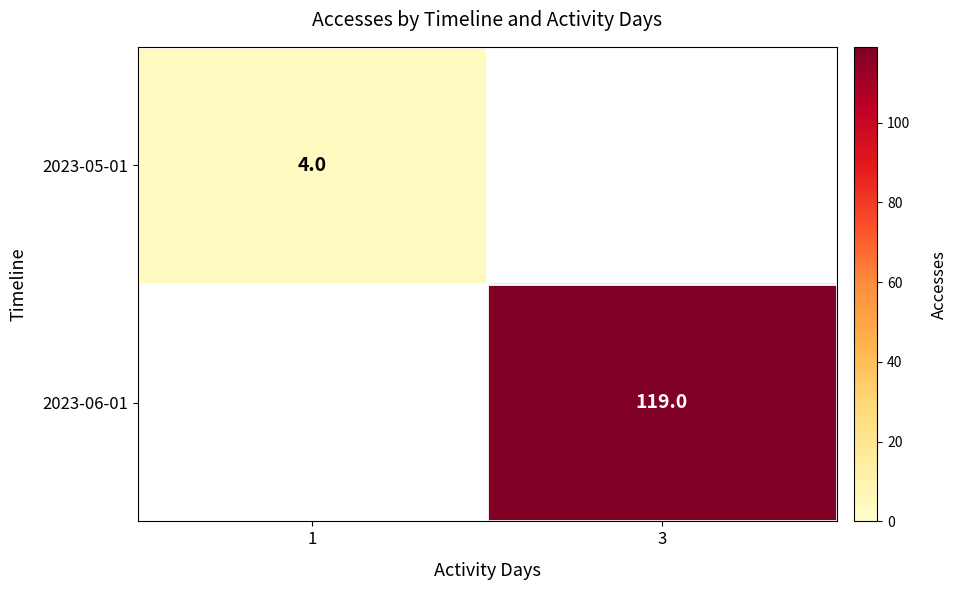

At which category does the chart reach its peak across all series?

3